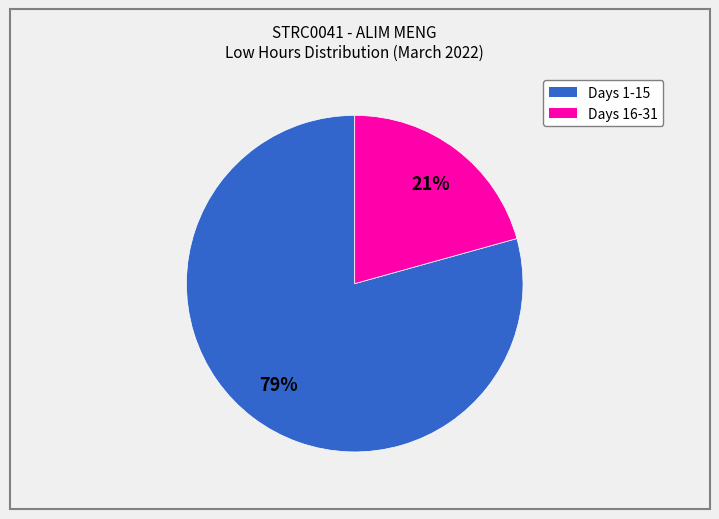

Does any single category account for the majority?

Yes